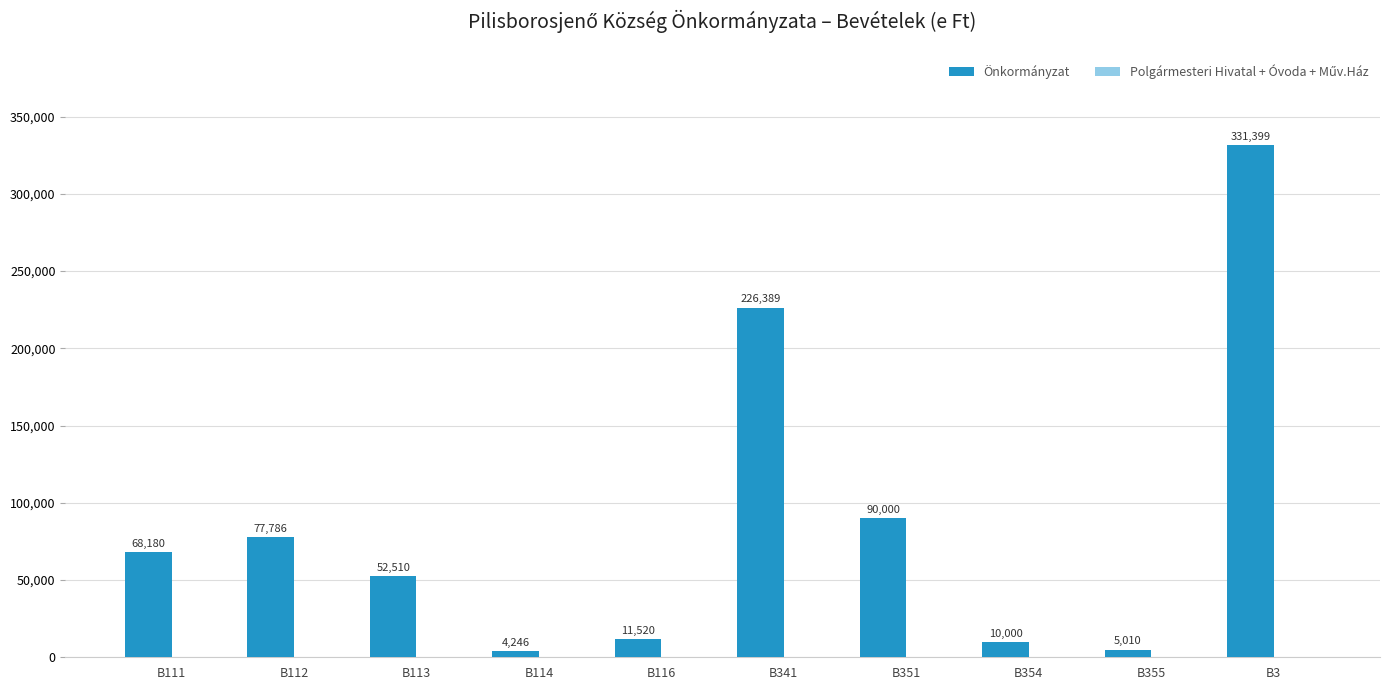

What is the change in value from B113 to B354?

-42510